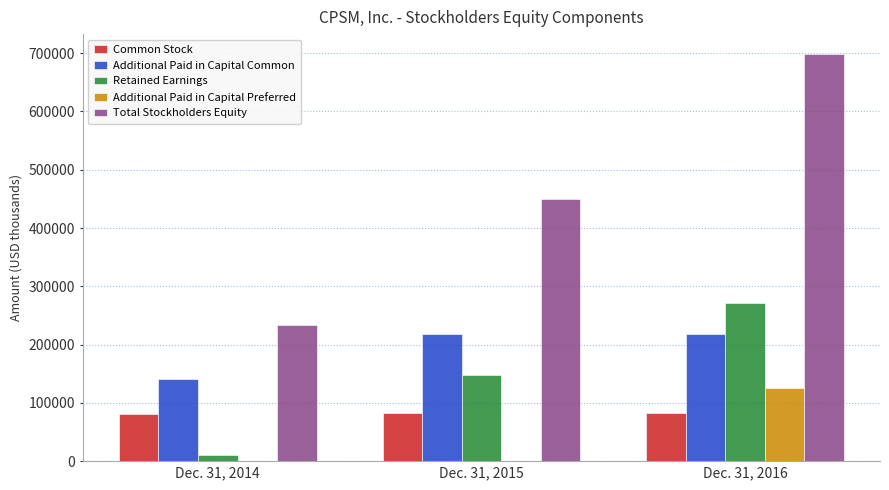

At which category is the sum across all series the highest?

Dec. 31, 2016